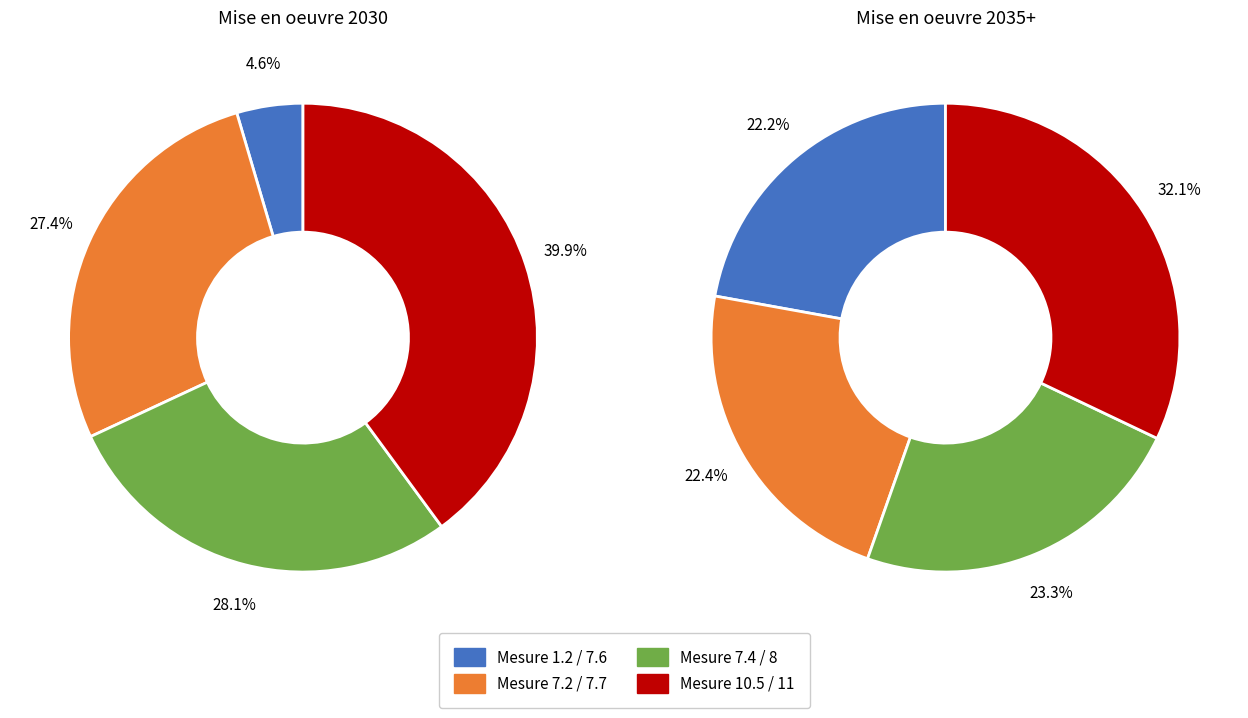

Count the number of slices in the pie.

8